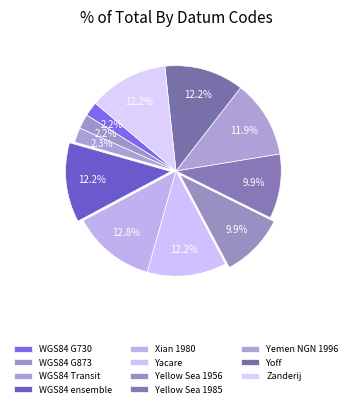

To the nearest percent, what is the average slice percentage?

9%